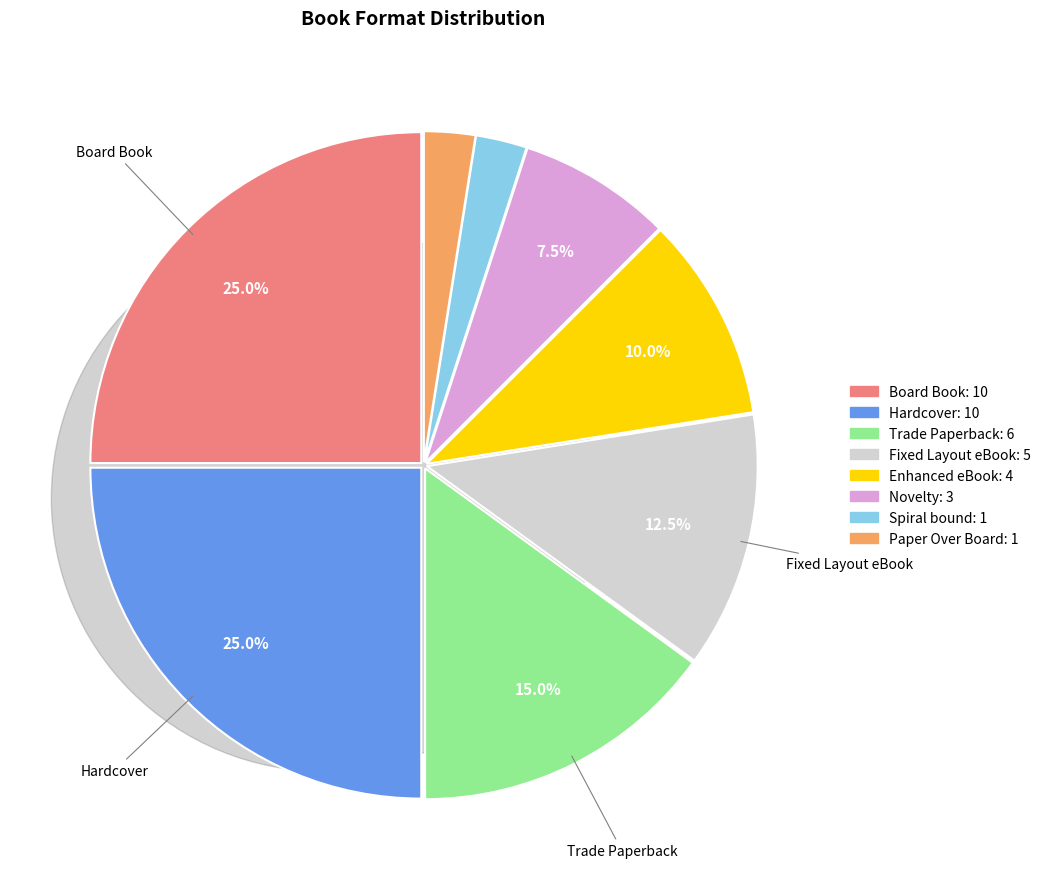

Count the number of slices in the pie.

8